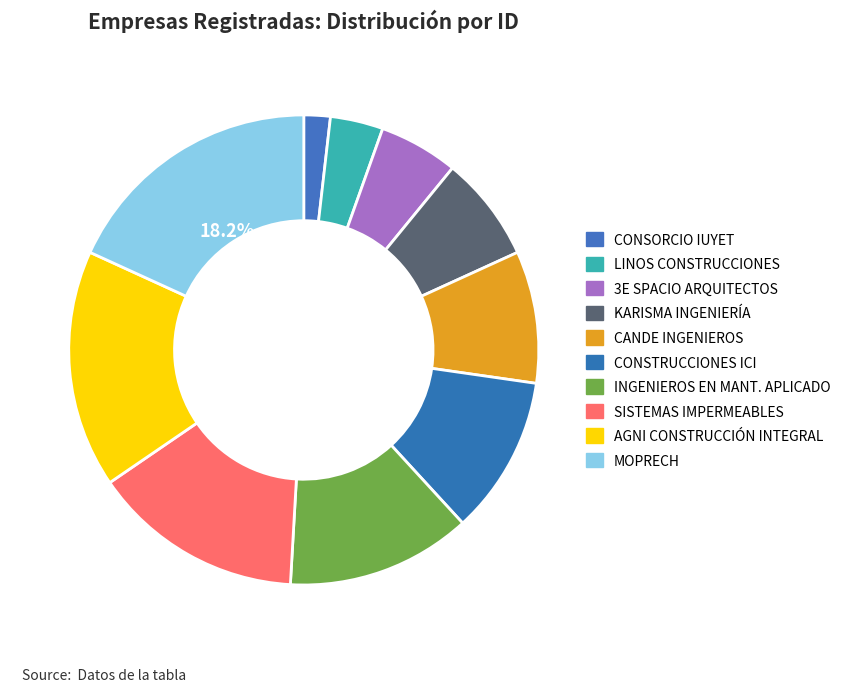

Which category has the biggest portion of the pie?

MOPRECH